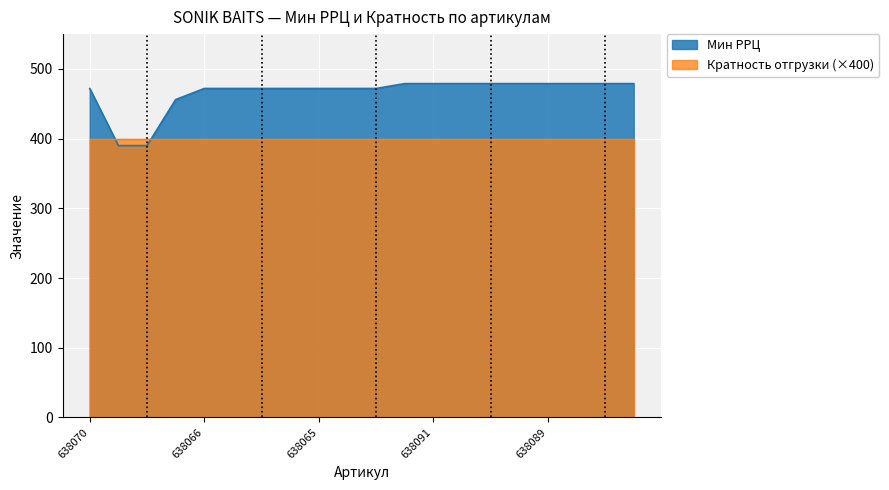

Rank the series by their maximum value, from highest to lowest.

Мин РРЦ, Кратность отгрузки (×400)